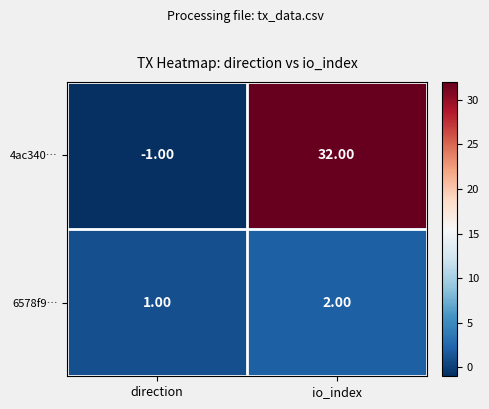

At which label is 4ac340… closest to 15?

direction